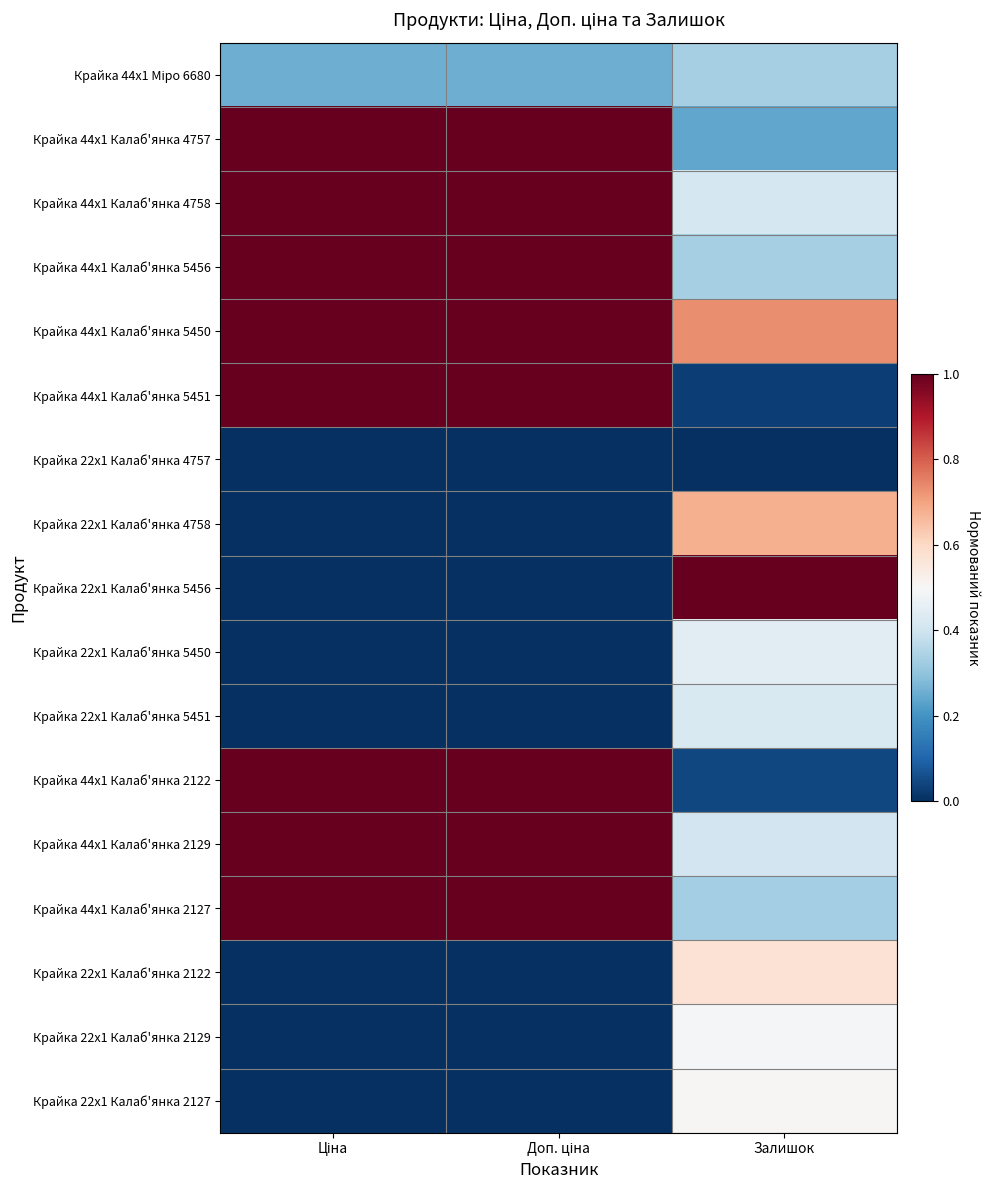

What is the total value across all series at Залишок?

7.0